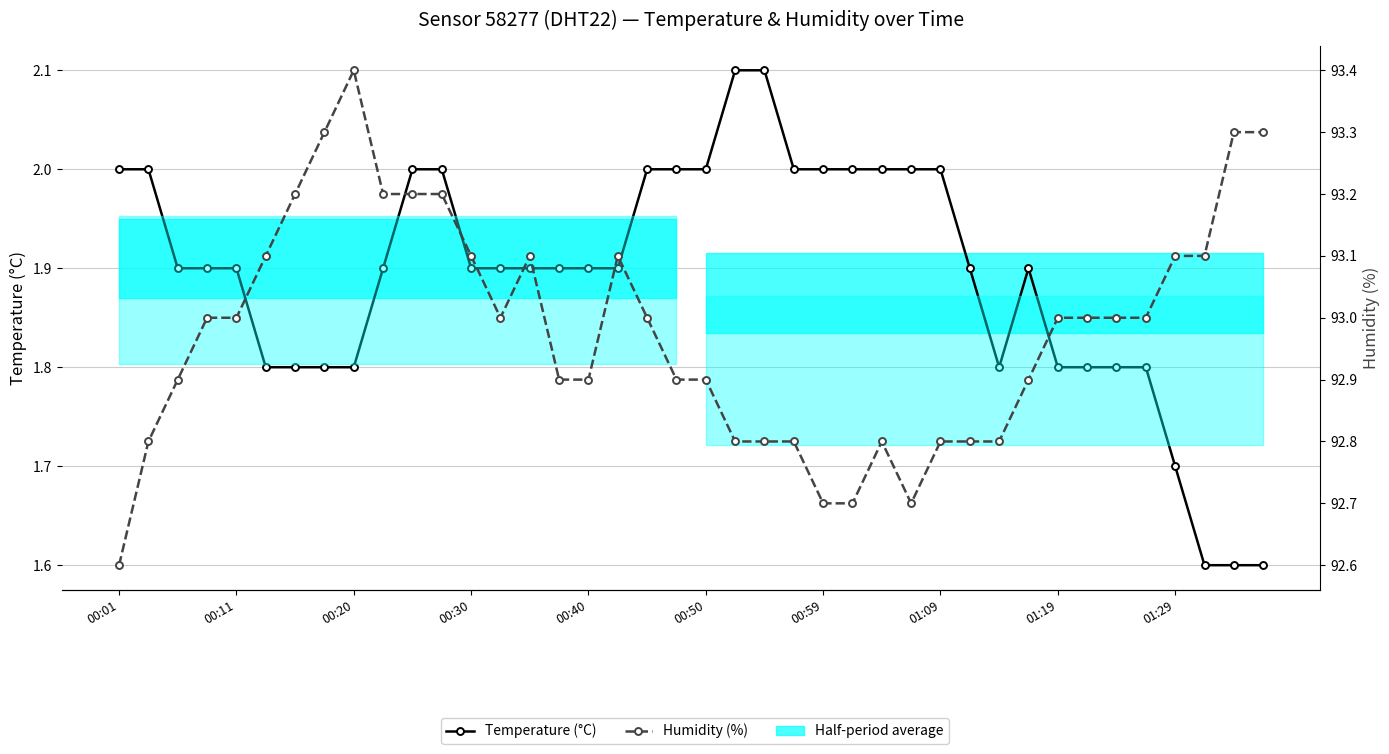

Count the number of data series in this chart.

2